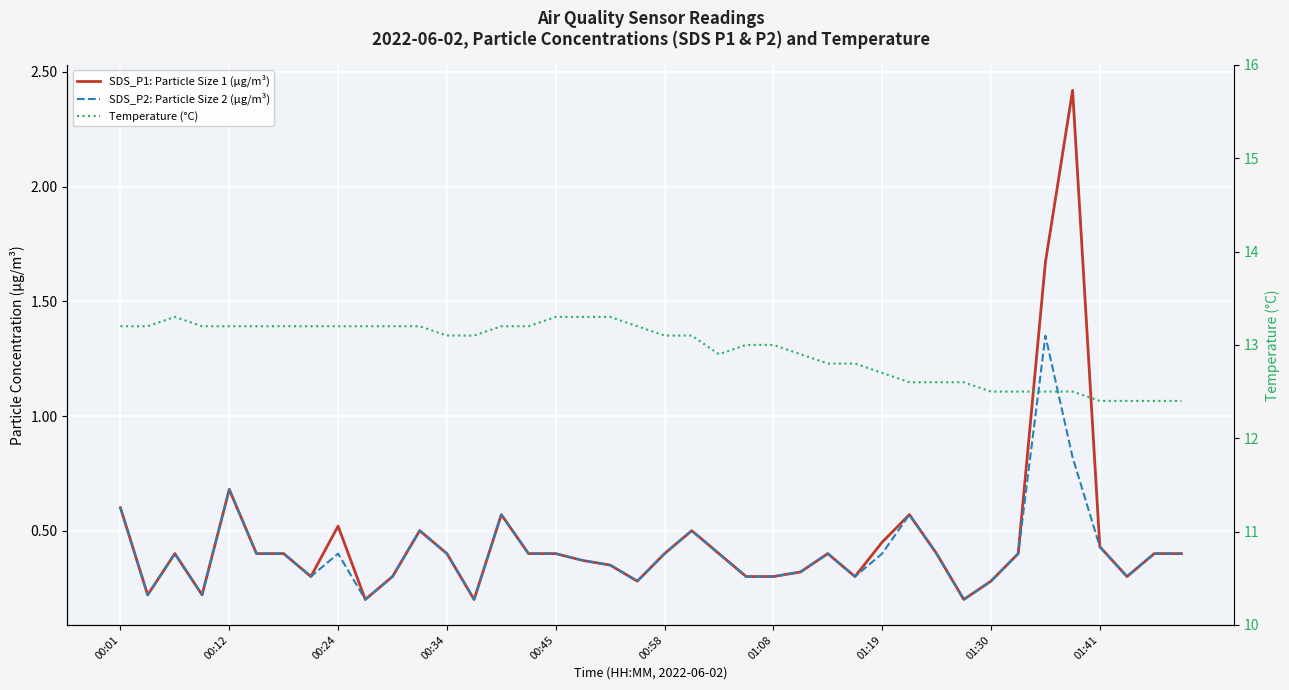

How many series are shown in this chart?

3